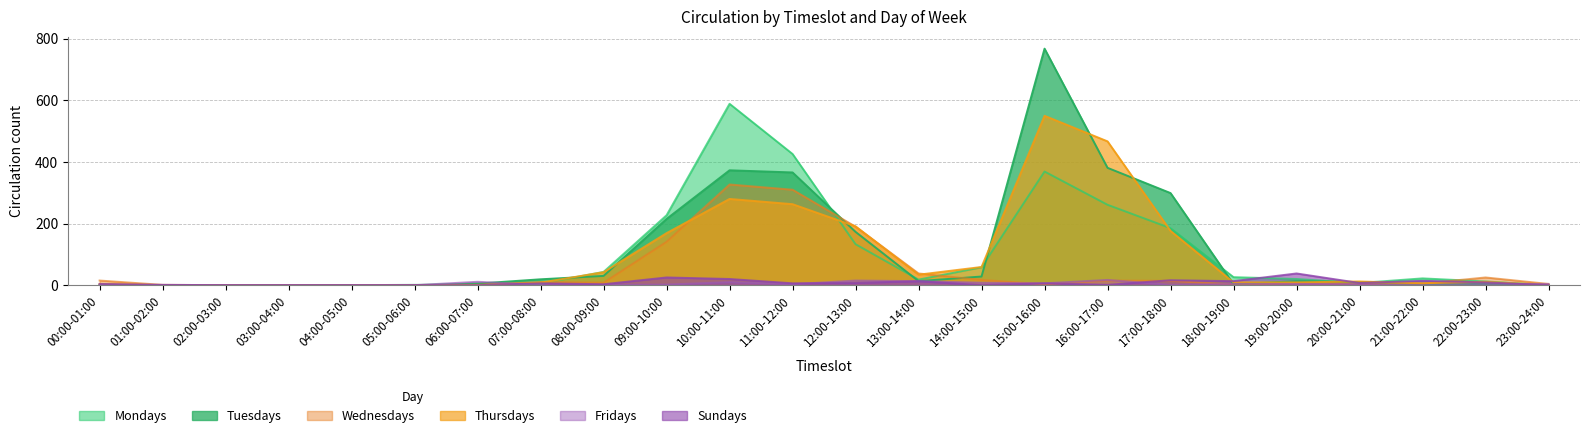

Between 09:00-10:00 and 23:00-24:00, which series saw the biggest shift?

Mondays